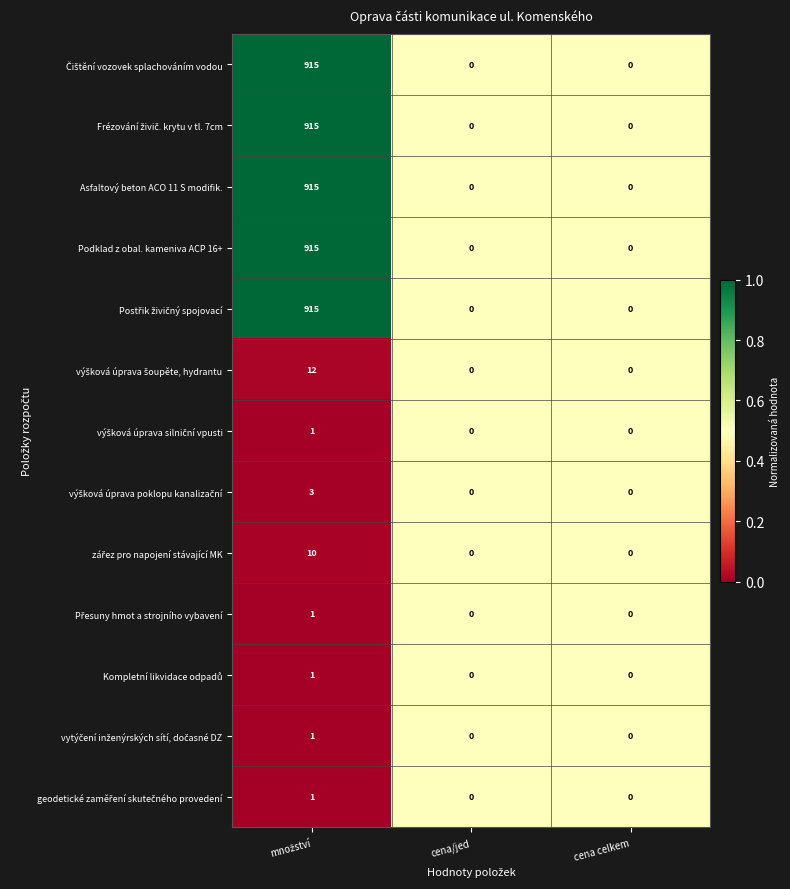

How many distinct data groups are displayed?

13